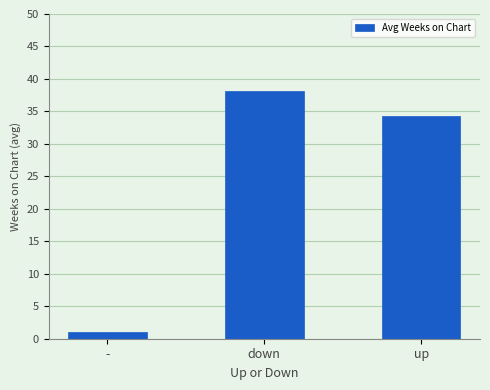

What value does the data have at up?

34.3